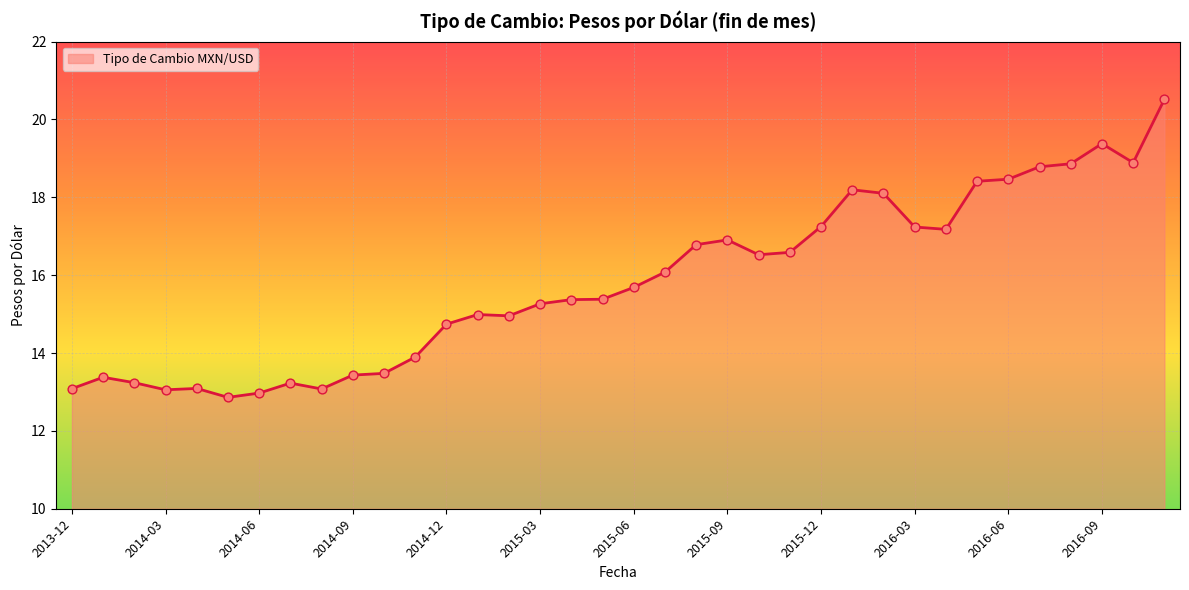

What is the difference between the maximum and minimum values?

7.7